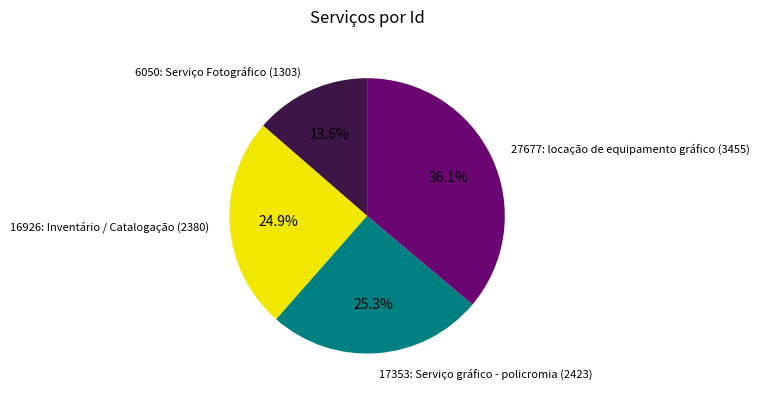

Is 27677: locação de equipamento gráfico (3455) the majority of the pie?

No